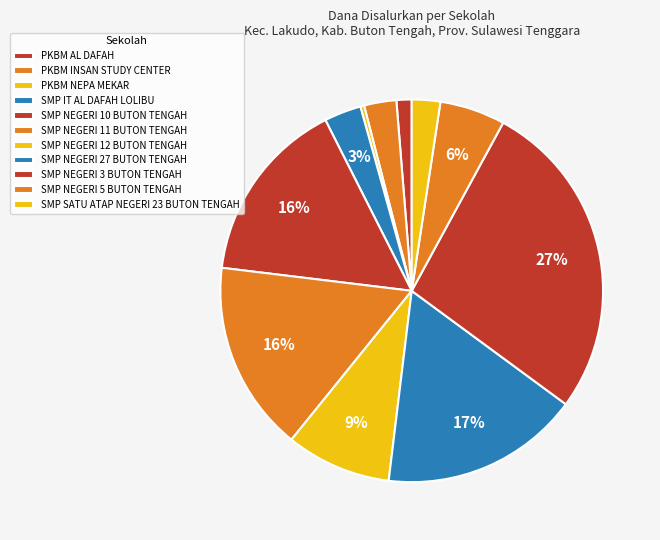

Does PKBM NEPA MEKAR represent more than half of the total?

No